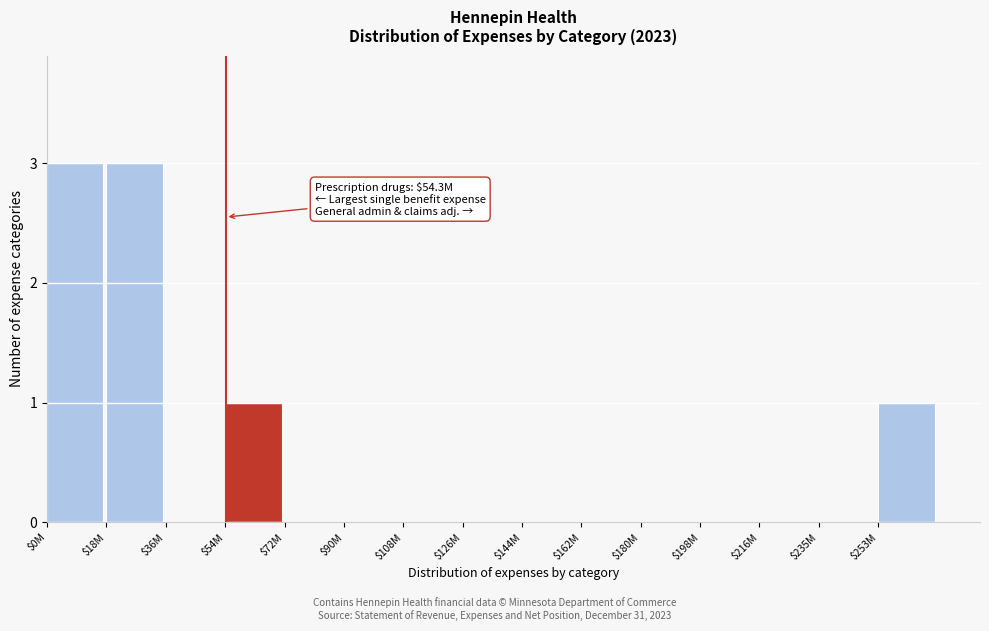

True or false: the data shows 1 at $162M.

False